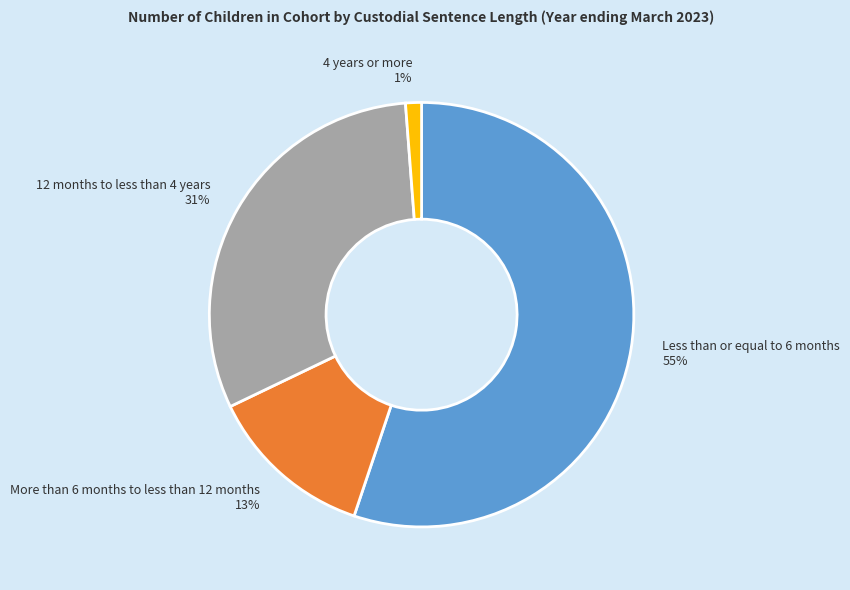

Between 12 months to less than 4 years 31% and Less than or equal to 6 months 55%, which is larger?

Less than or equal to 6 months 55%